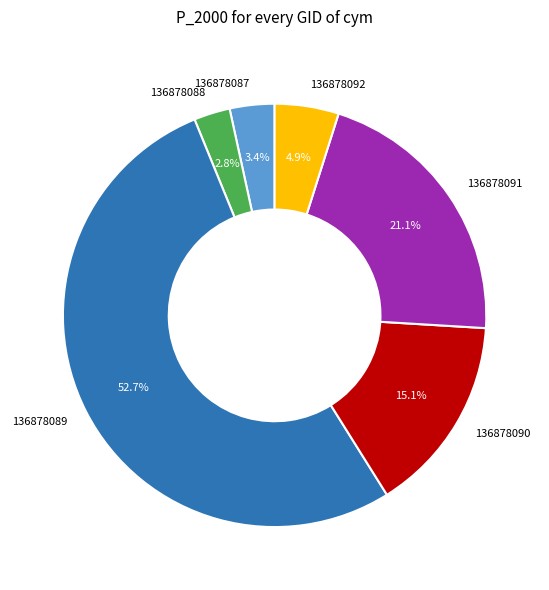

Is 136878089 the majority of the pie?

Yes